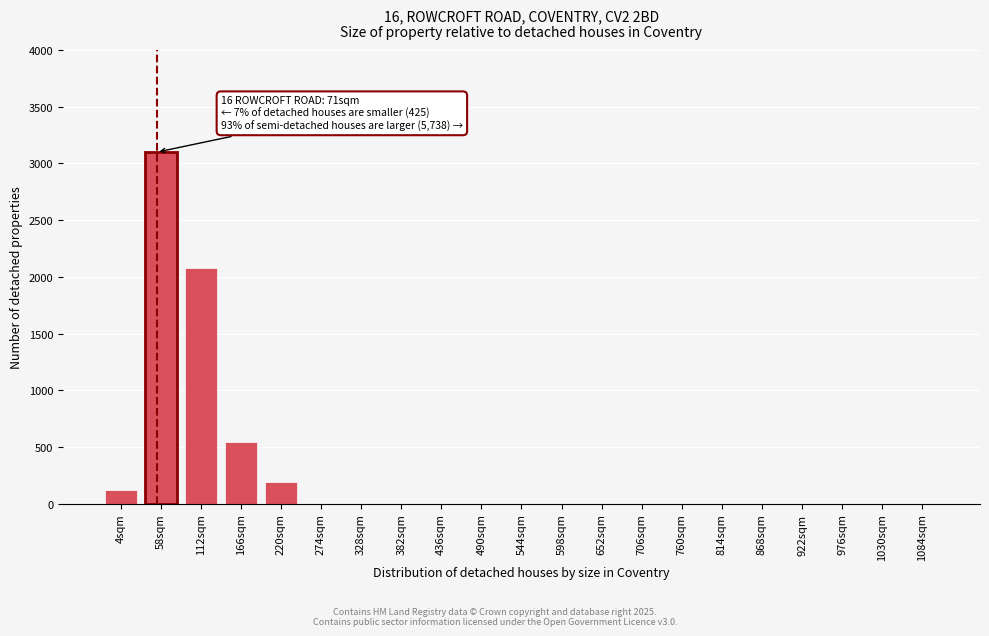

Reading left to right, transcribe all the data shown in this chart.

4sqm=120	58sqm=3100	112sqm=2080	166sqm=540	220sqm=195	274sqm=0	328sqm=0	382sqm=0	436sqm=0	490sqm=0	544sqm=0	598sqm=0	652sqm=0	706sqm=0	760sqm=0	814sqm=0	868sqm=0	922sqm=0	976sqm=0	1030sqm=0	1084sqm=0